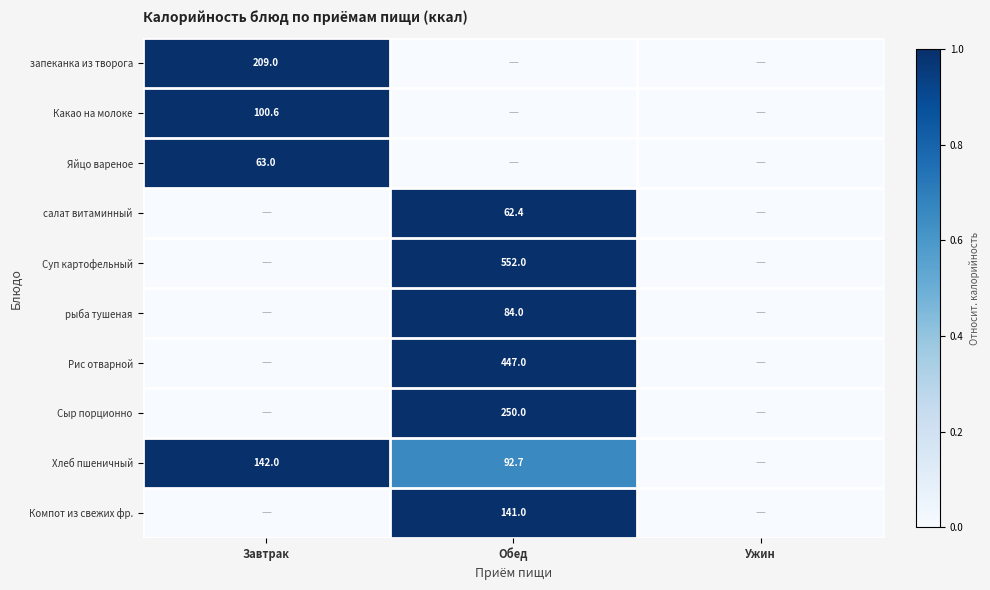

The рыба тушеная series shows 0.4 at Обед. True or false?

False